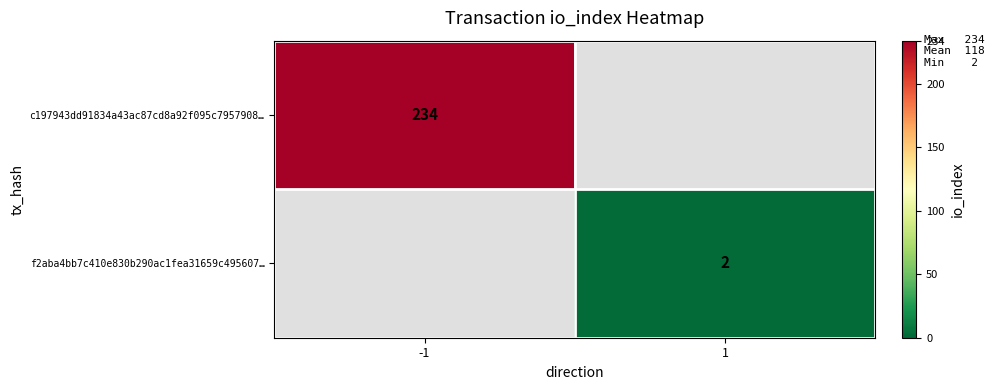

True or false: f2aba4bb7c410e830b290ac1fea31659c495607… has a value of 3 at 1.

False